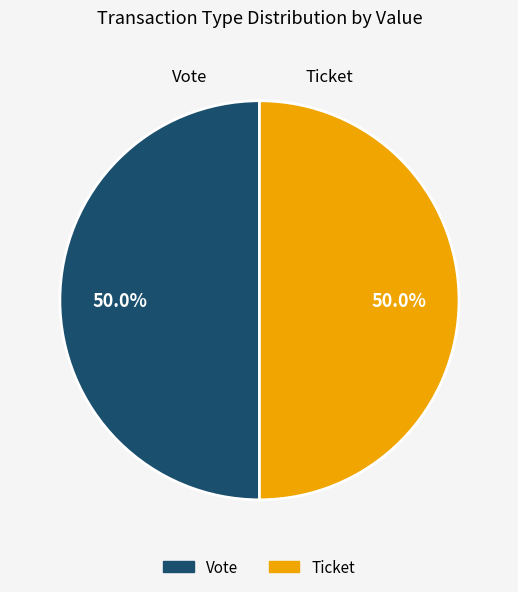

How many slices are in this pie chart?

2